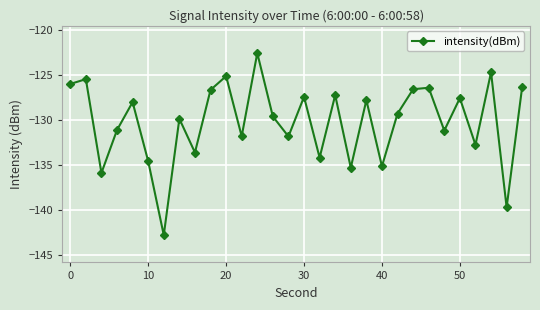

How many lines are shown in the chart?

1